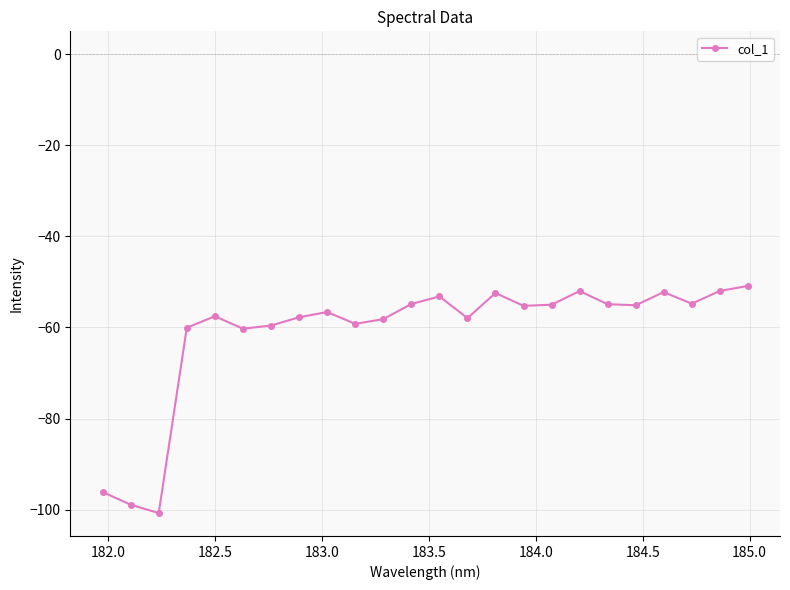

True or false: the data has more than 2 interior local peaks.

True